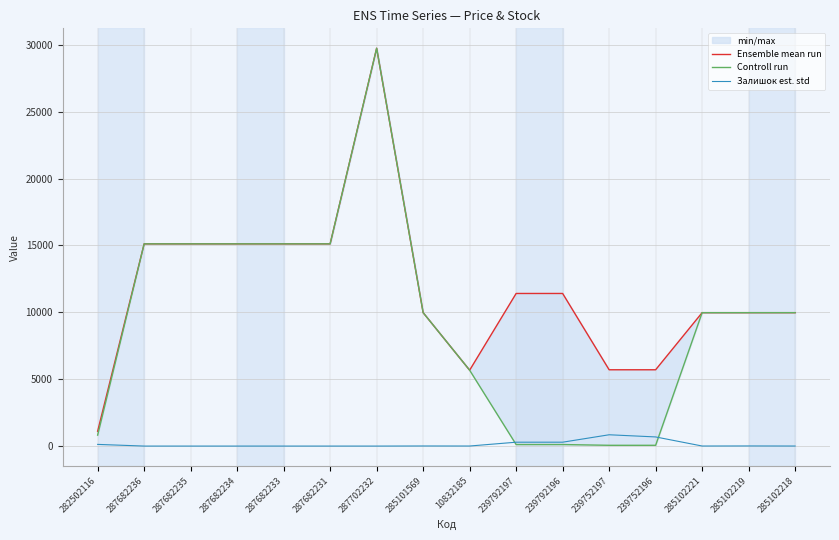

What is the spread (max minus min) of values at 239752197?

5647.9